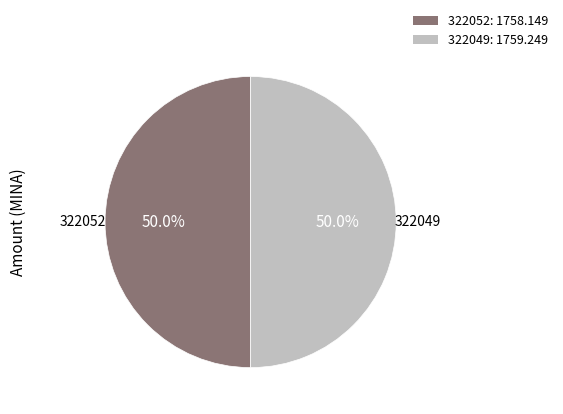

To the nearest percent, what is the average slice percentage?

50%